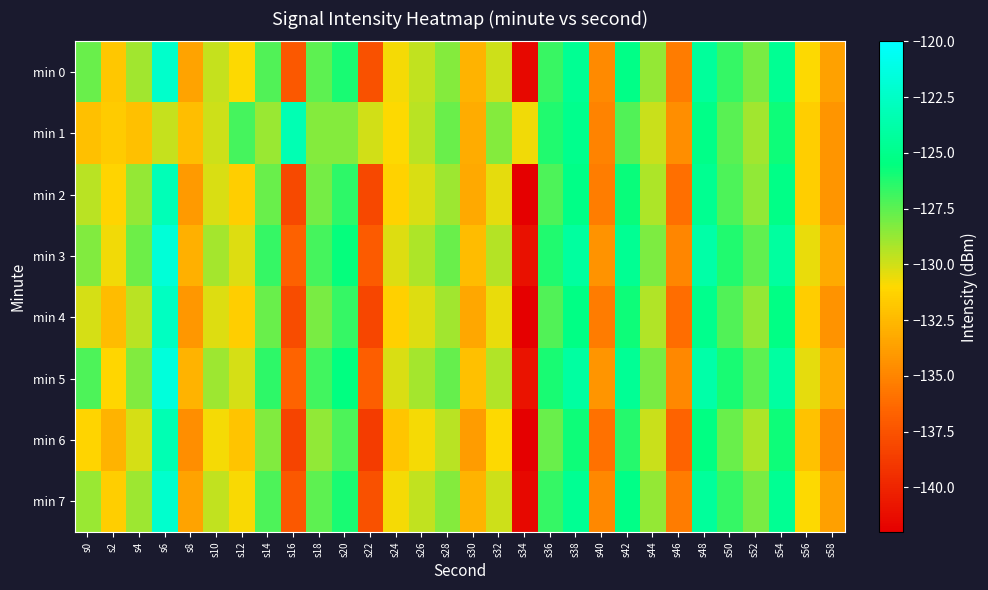

At which category does the chart reach its minimum across all series?

s34